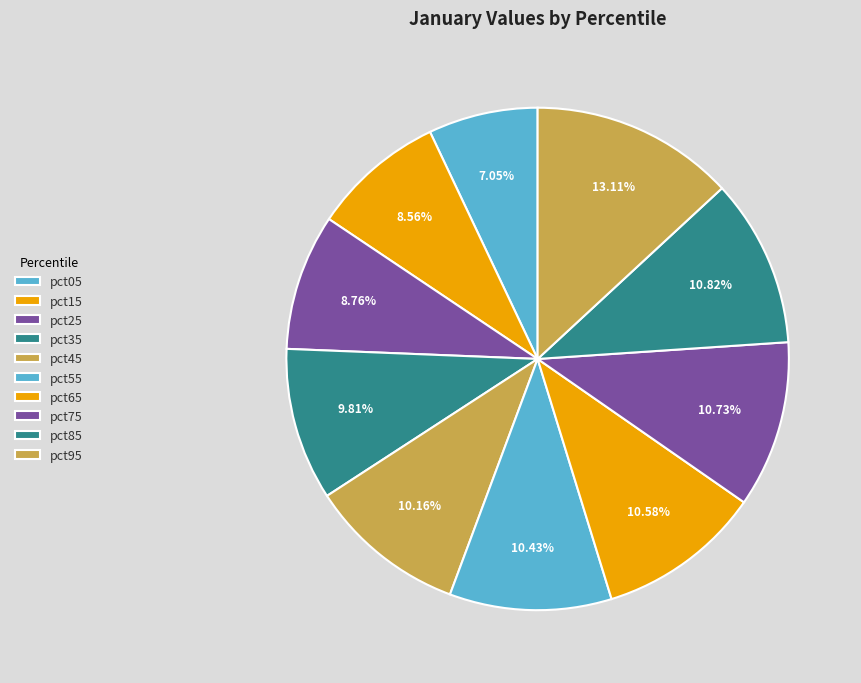

To the nearest percent, what is the difference between the largest and smallest slice percentages?

6%